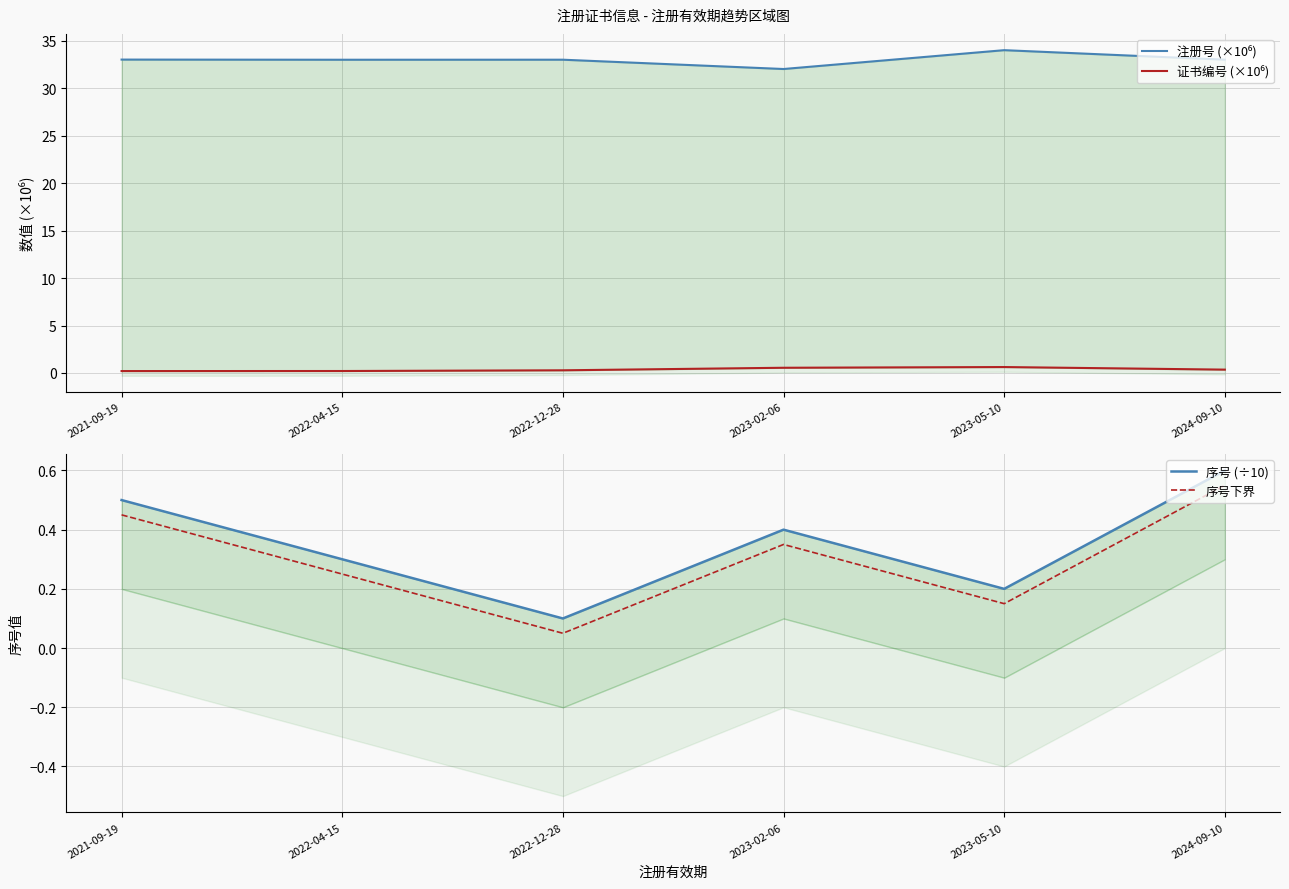

Is the value of 注册号 (×10⁶) at 2022-04-15 greater than the value of 序号下界 at 2024-09-10?

Yes